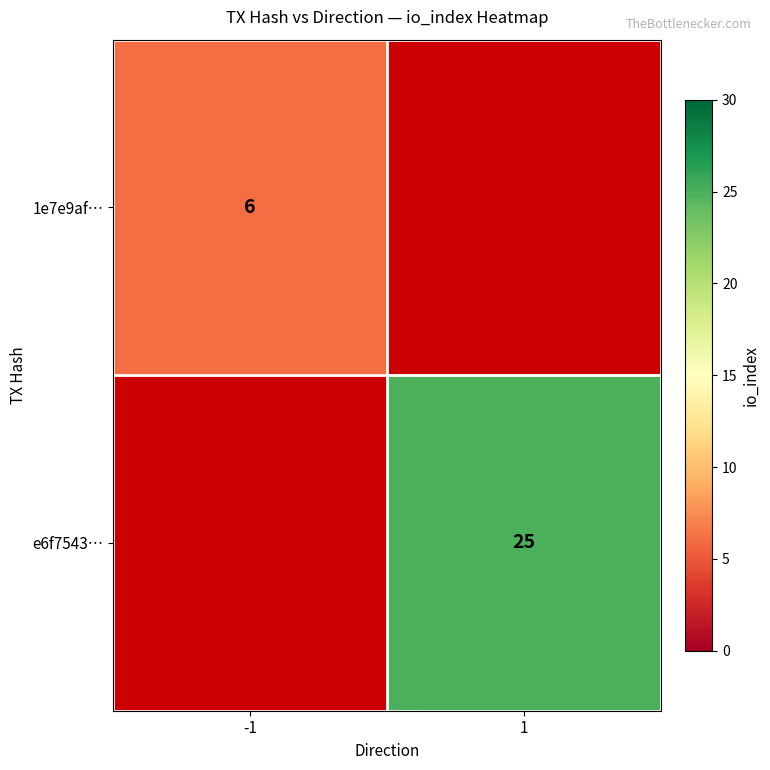

Is it true that 1e7e9af… equals 11 at -1?

False